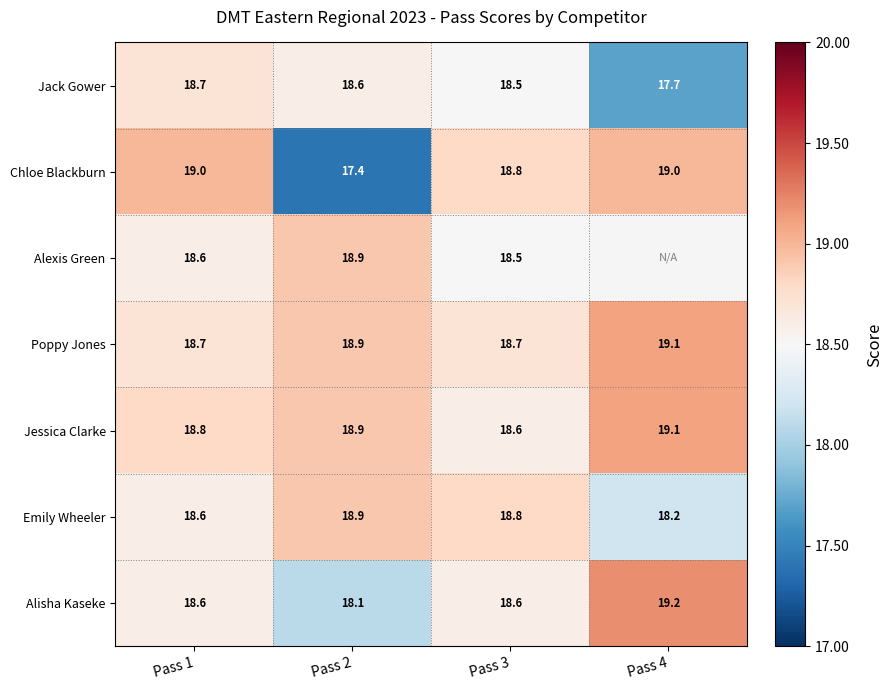

How many categories are shown in the chart?

4